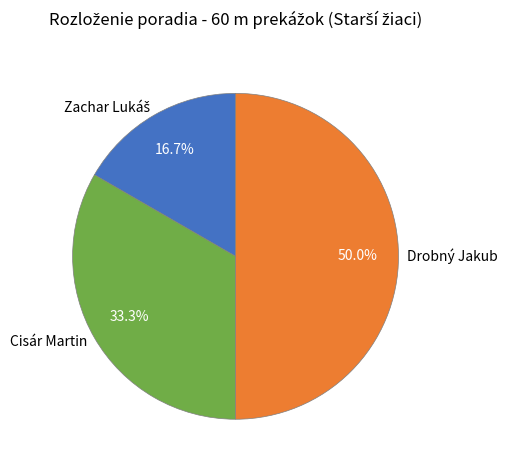

How many segments does this pie chart have?

3